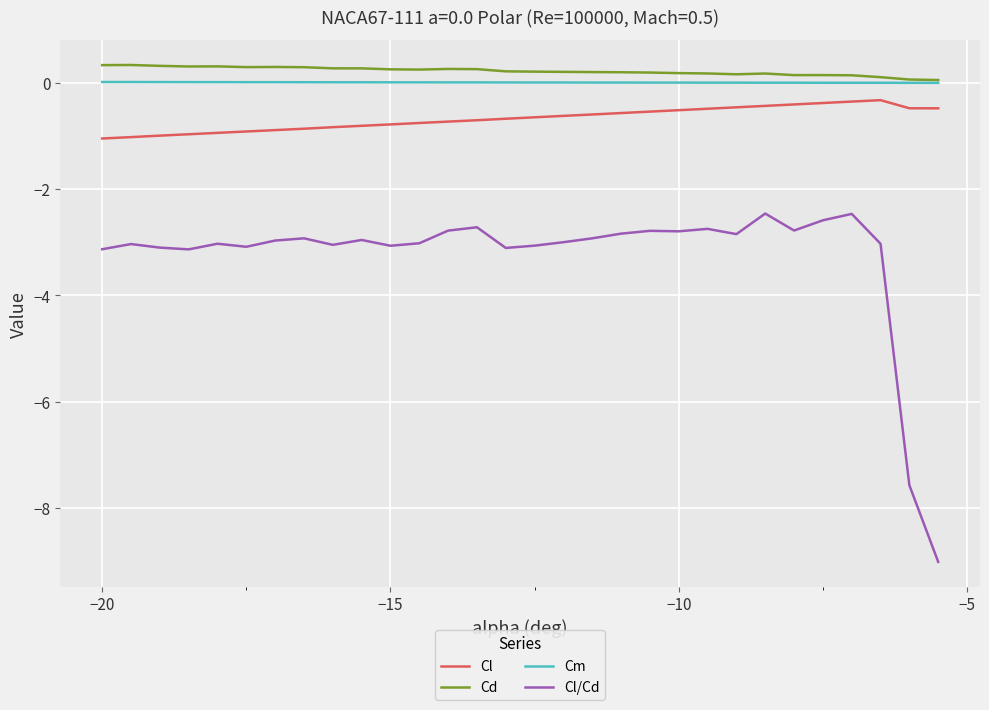

Is this an area chart (filled region under the line)?

No